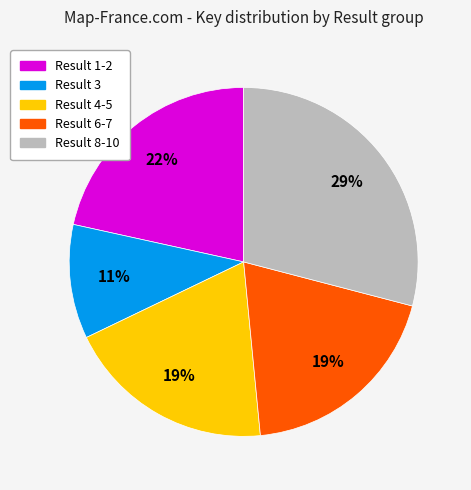

Which category has the biggest portion of the pie?

Result 8-10